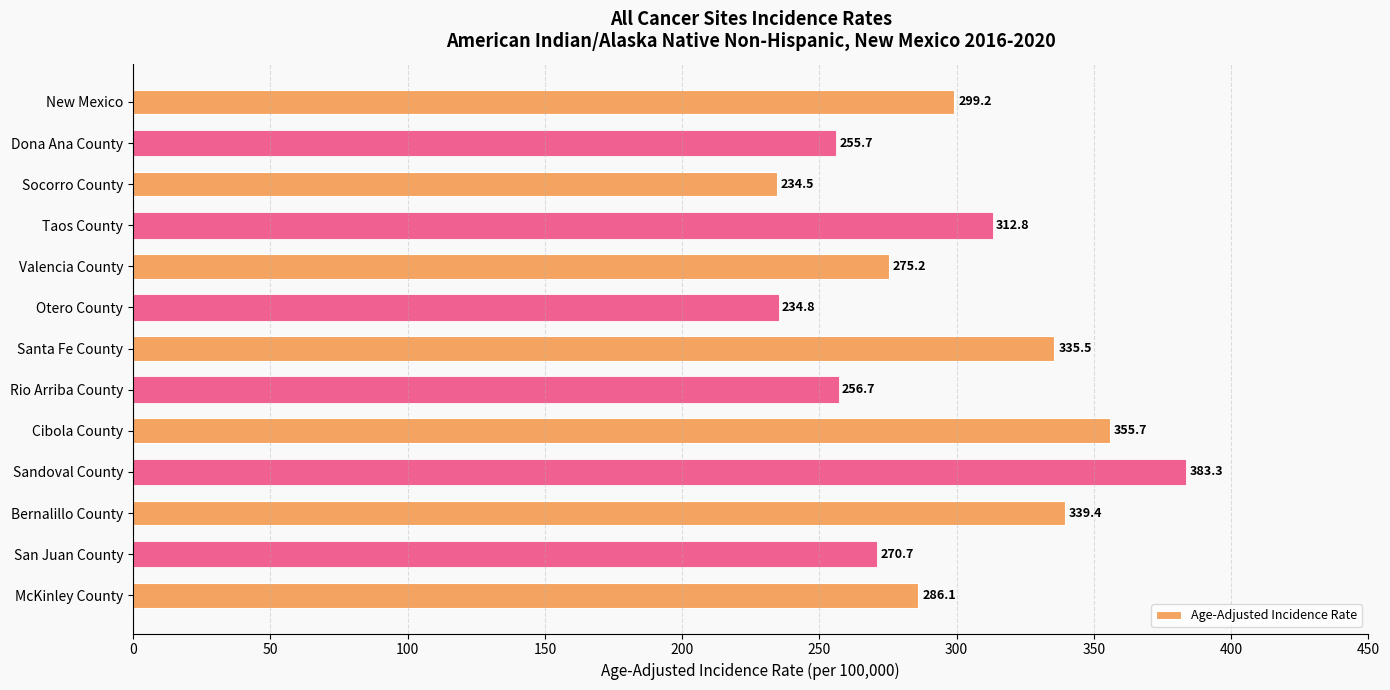

What is the change in value from Taos County to McKinley County?

-26.7